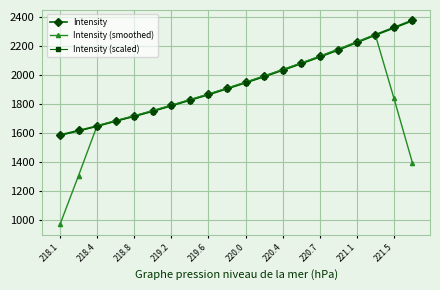

What is the value of the Intensity (scaled) point at the 2nd from the left?

1615.9